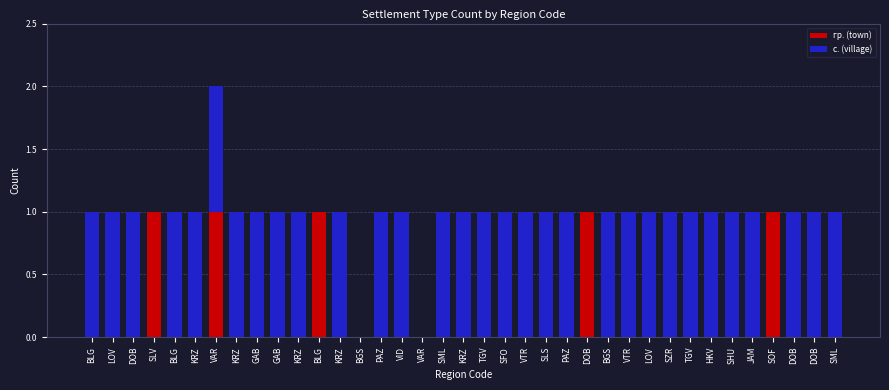

List the series in order of their peak value, lowest first.

гр. (town), с. (village)